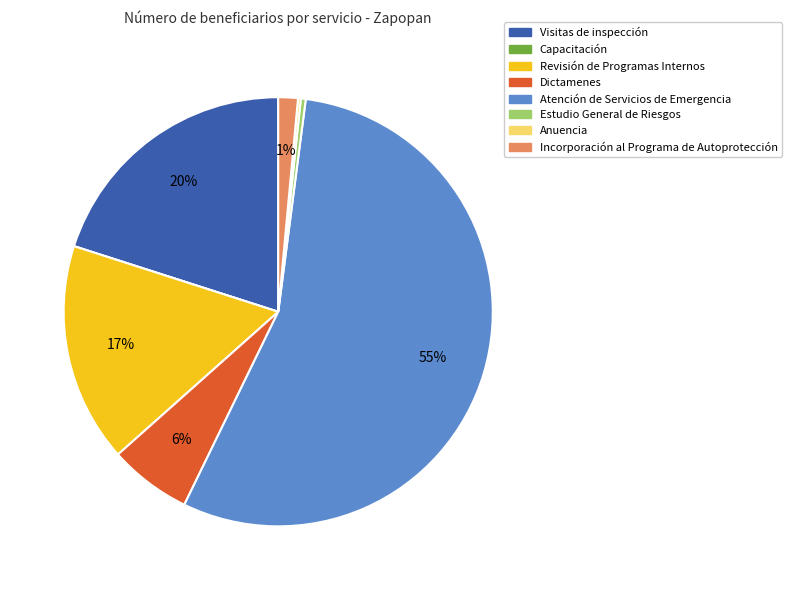

What is the ratio of the value at Atención de Servicios de Emergencia to the value at Visitas de inspección?

2.8